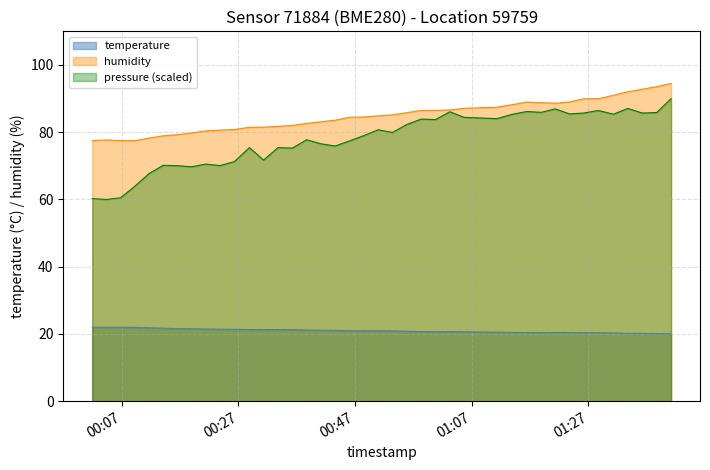

Count the number of data series in this chart.

3